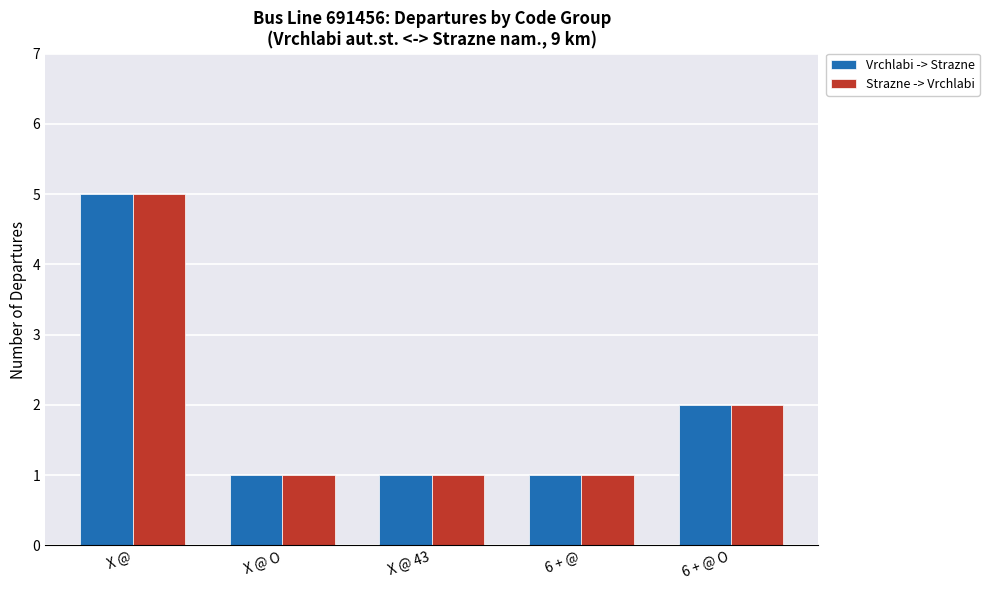

At which label does Vrchlabi -> Strazne reach its peak?

X @